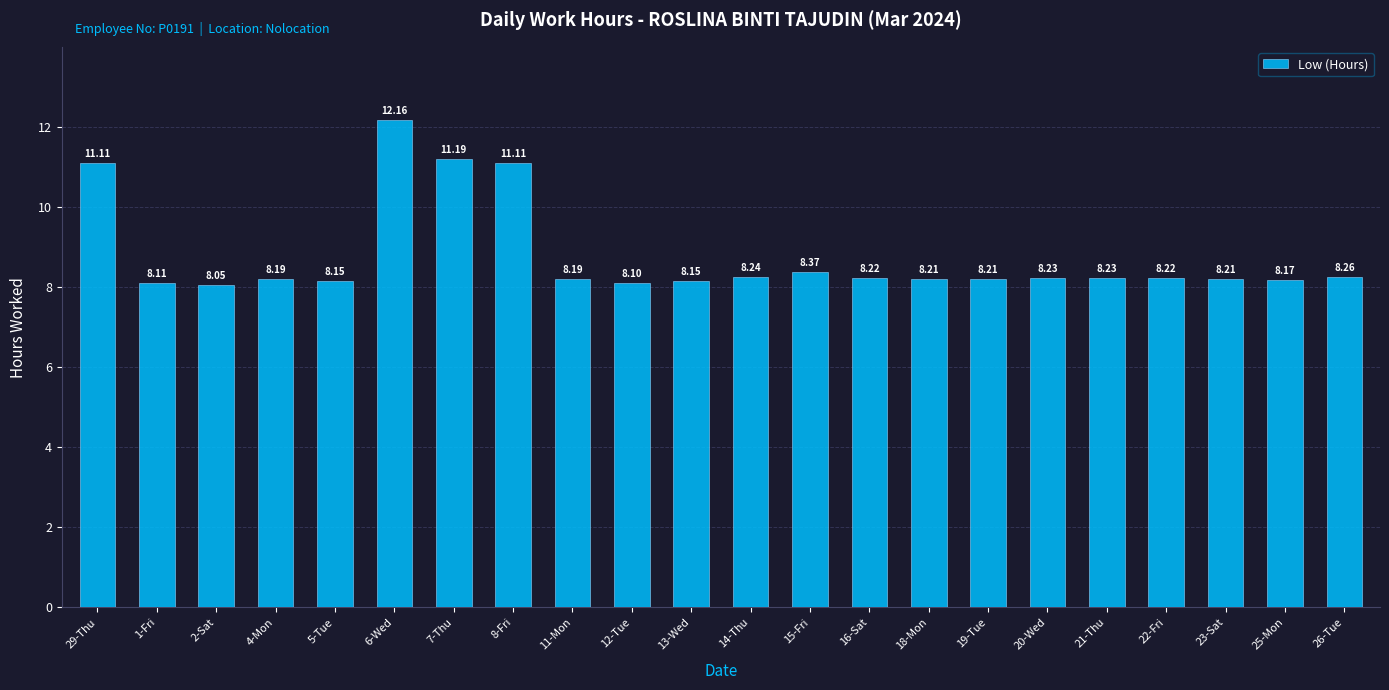

Which has a higher value, 6-Wed or 20-Wed?

6-Wed